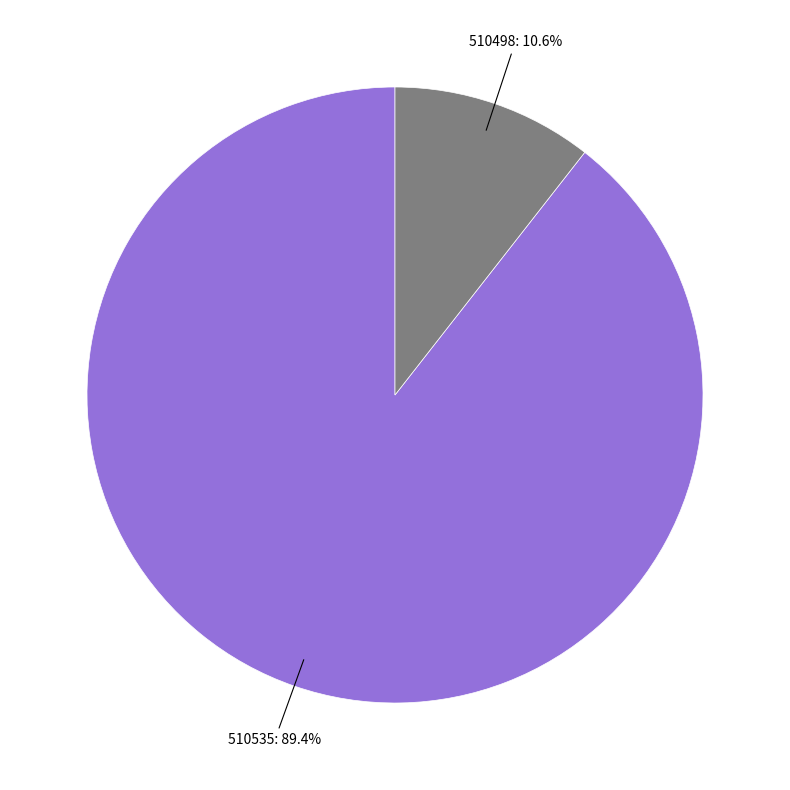

Which has a higher value, 510535 or 510498?

510535